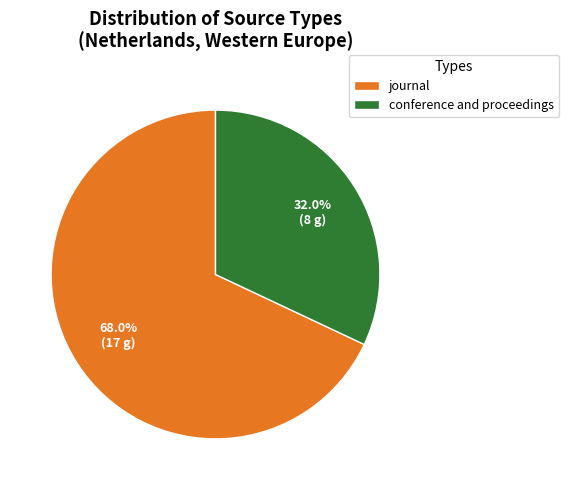

What is the smallest slice in the pie chart?

conference and proceedings